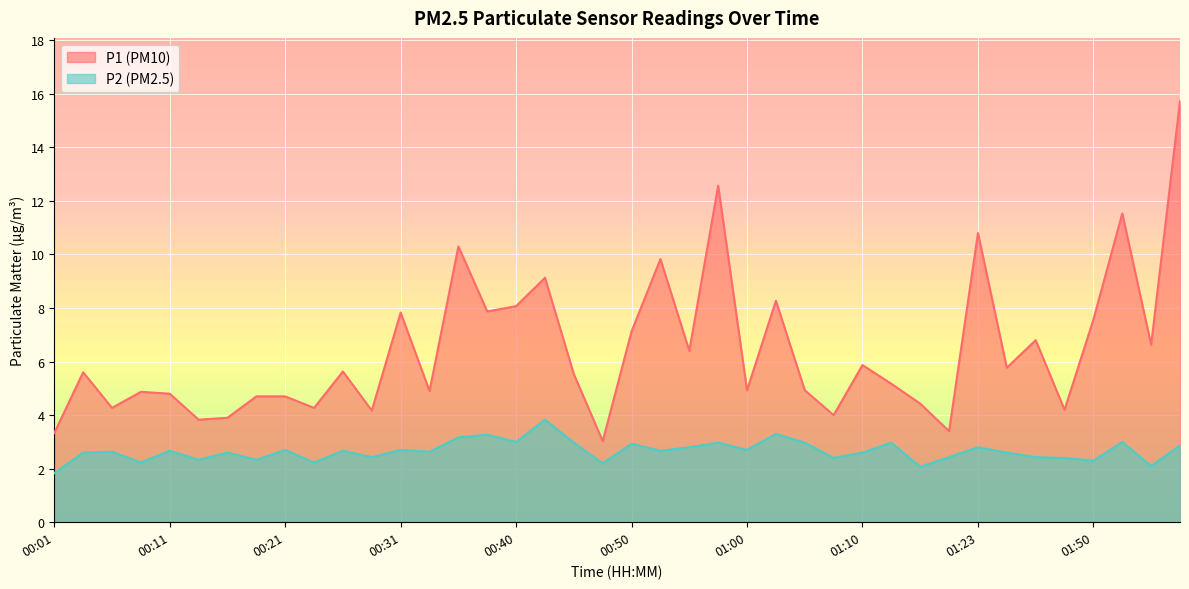

What is the label of the 32nd point from the left?

01:18